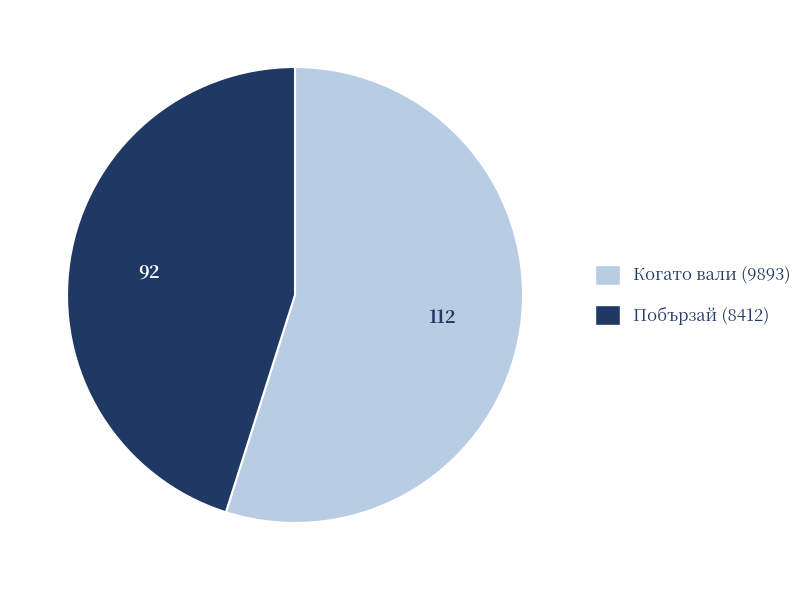

What is the ratio of the value at Когато вали (9893) to the value at Побързай (8412)?

1.2